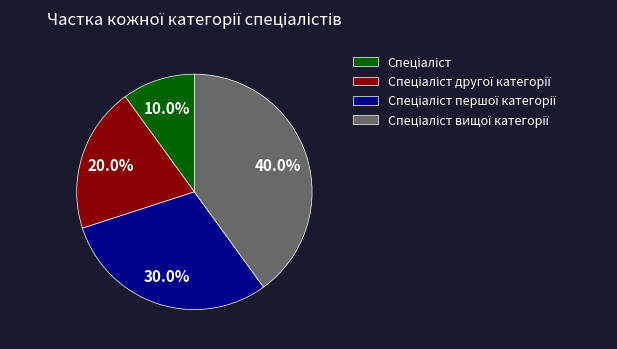

Count the number of slices in the pie.

4